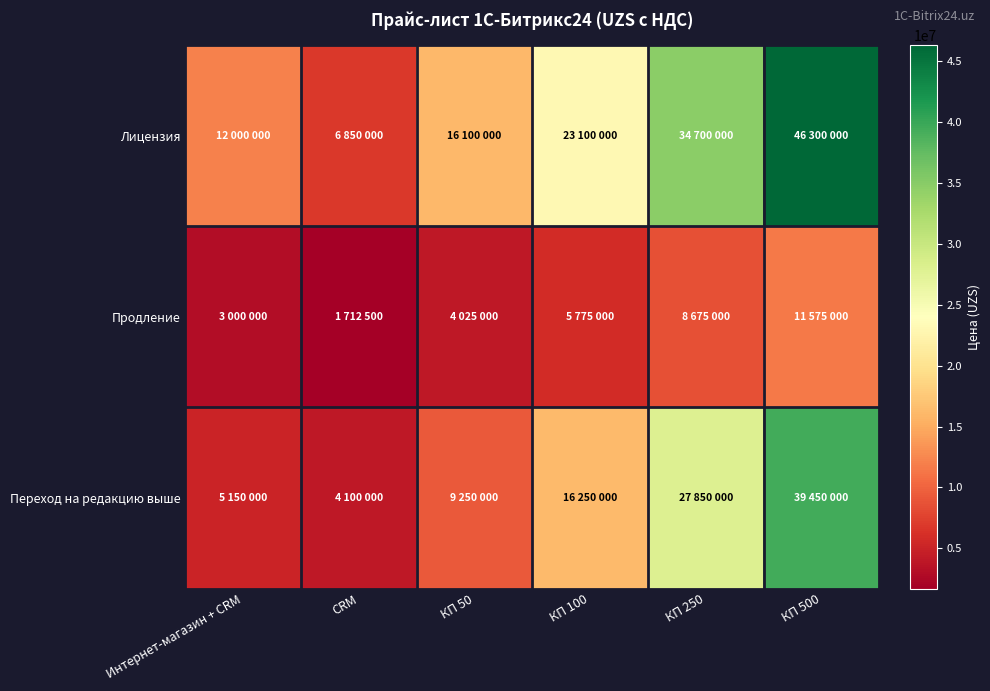

What is the greatest value displayed?

46300000